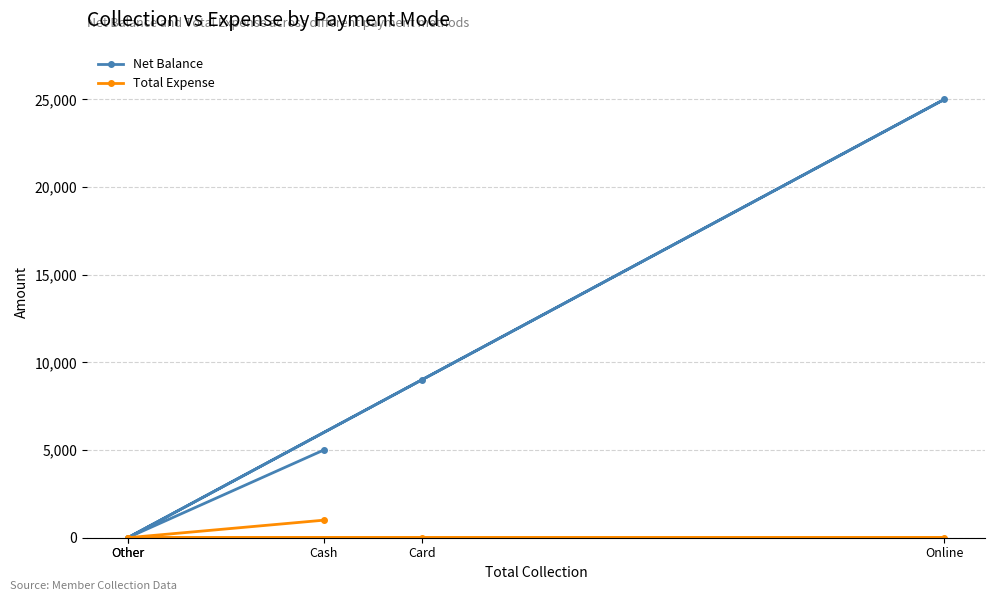

Reading left to right, extract all data points from this chart.

Net Balance: 5000	0	9000	25000	0
Total Expense: 1000	0	0	0	0